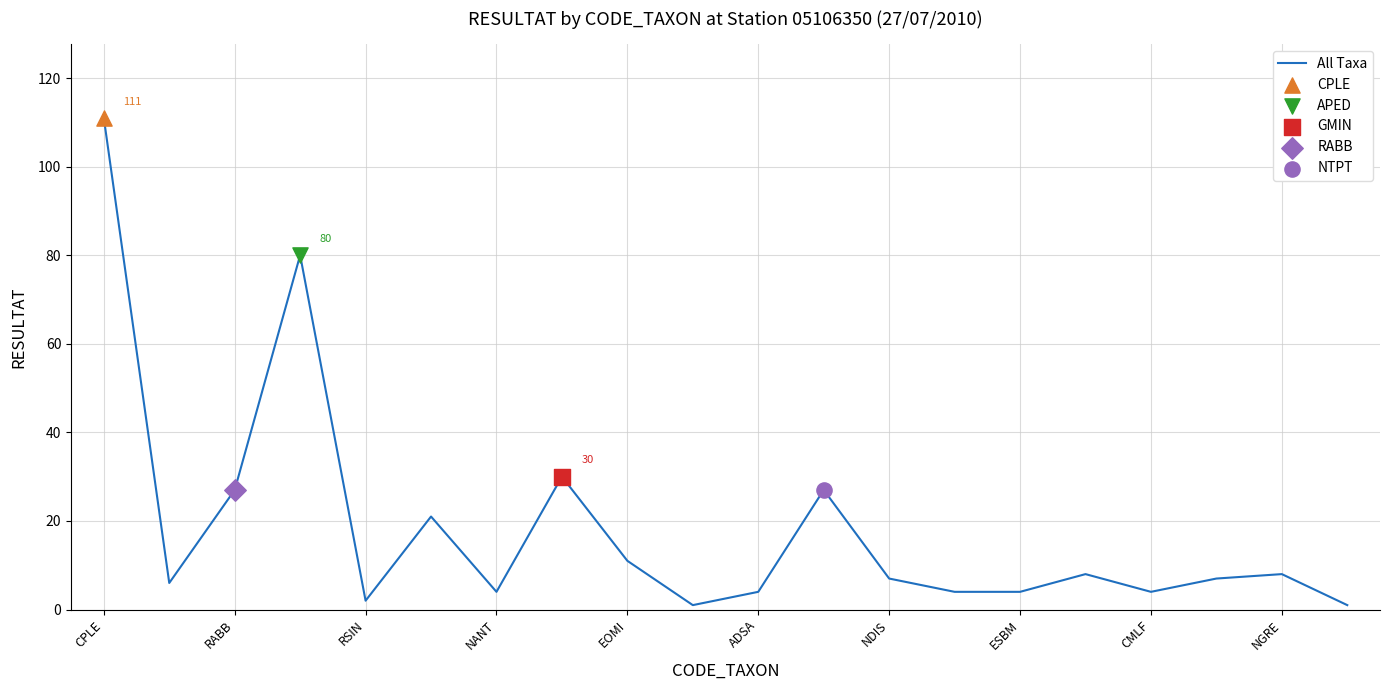

What is the difference between the maximum and minimum values?

110